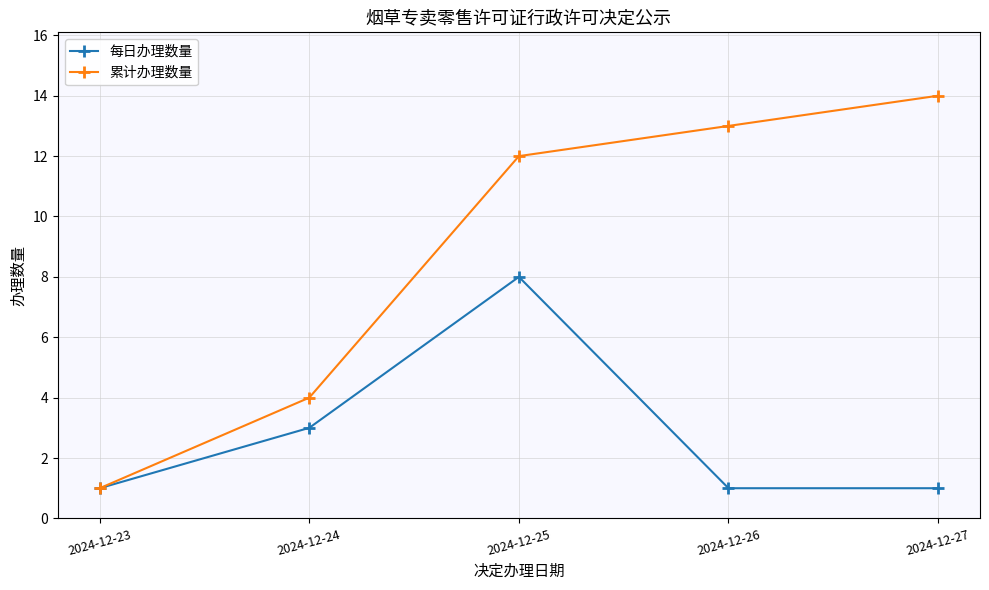

Which label corresponds to the largest value in the chart?

2024-12-27